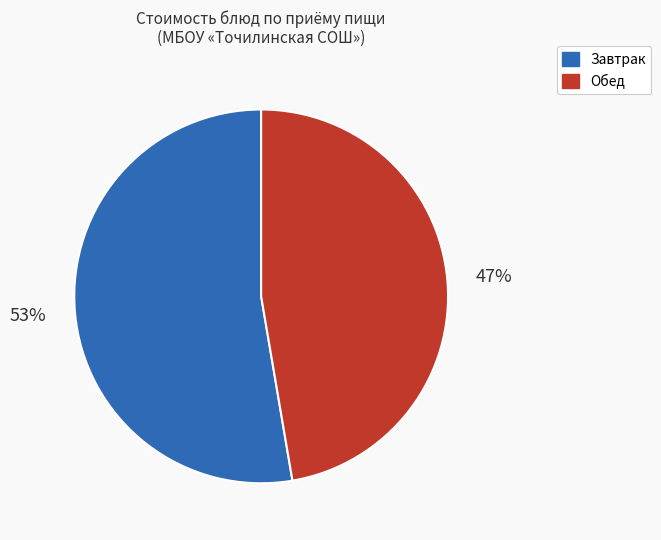

To the nearest percent, what is the average slice percentage?

50%